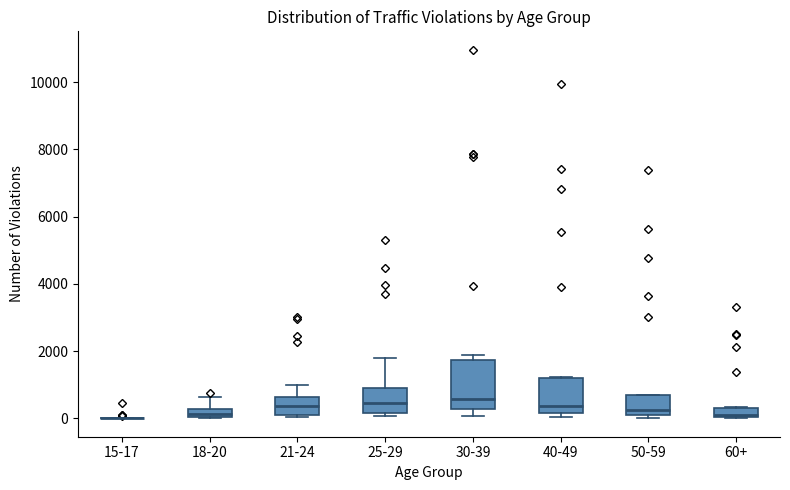

Where is the upper edge of the box for 40-49 on the y-axis? The values are not printed on the chart, so give them approximately, as read against the axis.

1200